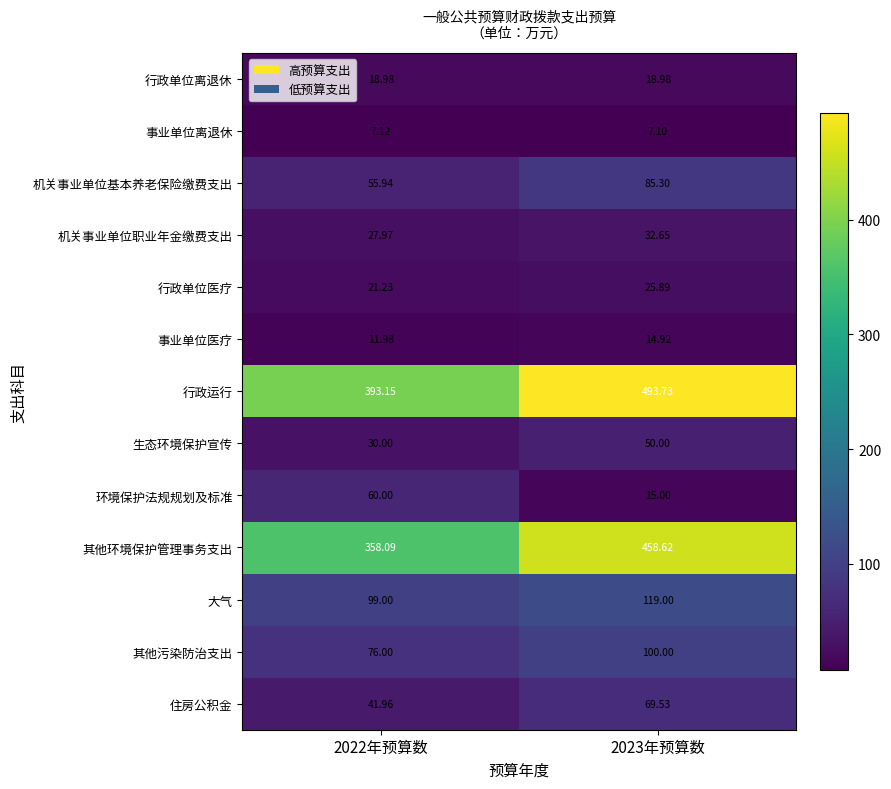

Is the value of 行政运行 at 2022年预算数 greater than the value of 行政单位医疗 at 2022年预算数?

Yes